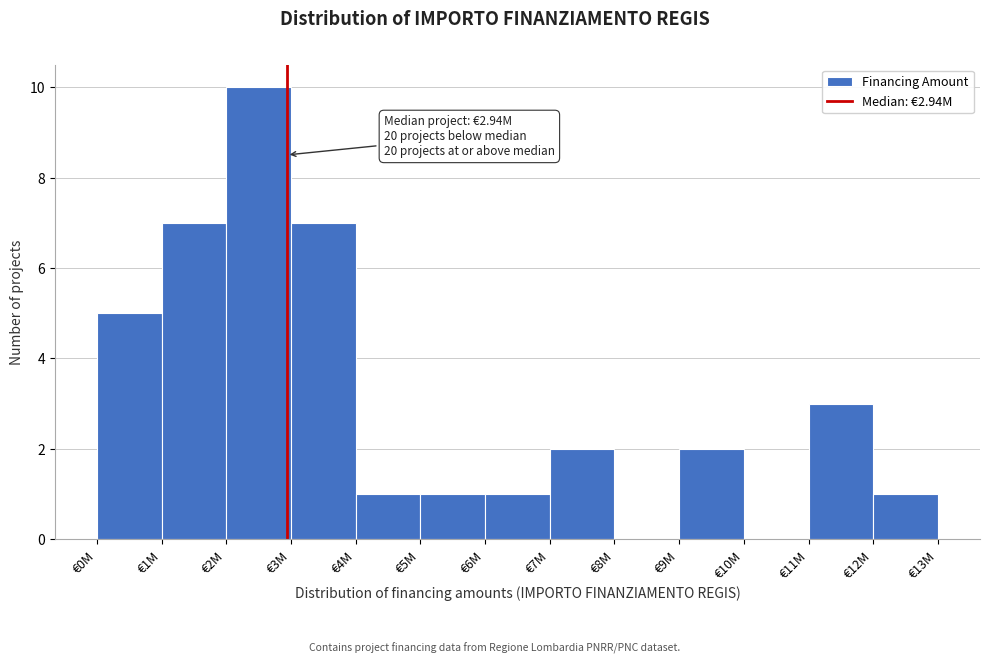

Reading left to right, extract all data points from this chart.

€0M=5	€1M=7	€2M=10	€3M=7	€4M=1	€5M=1	€6M=1	€7M=2	€8M=0	€9M=2	€10M=0	€11M=3	€12M=1